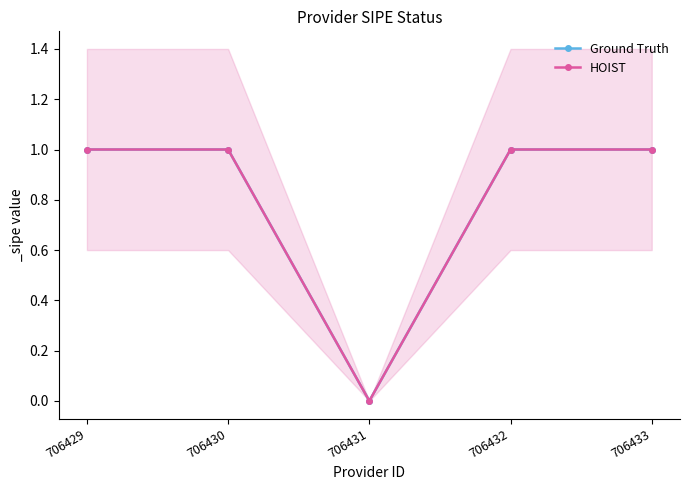

How many positive values does the Ground Truth series have?

4